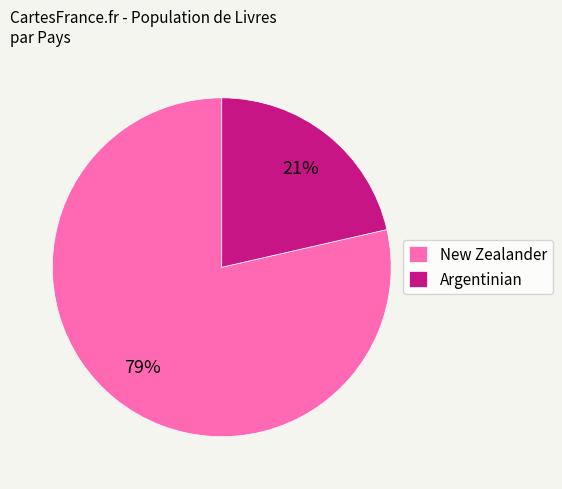

To the nearest percent, what is the average slice percentage?

50%